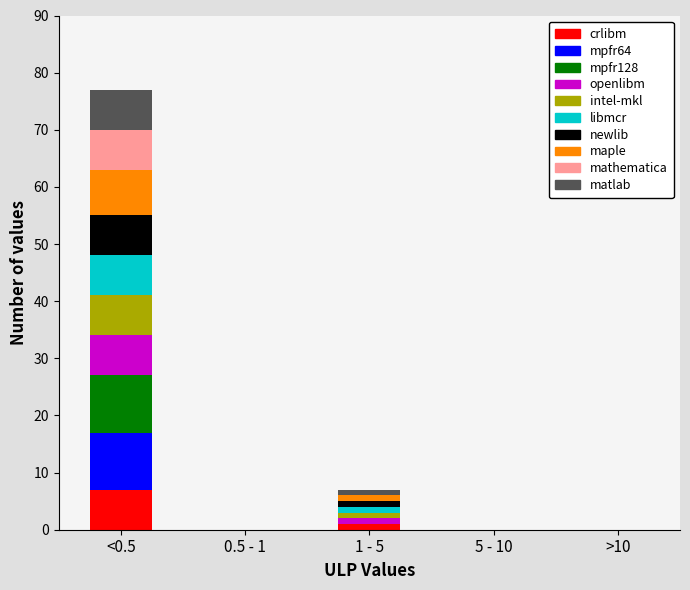

Which category has the highest value in the crlibm series?

<0.5